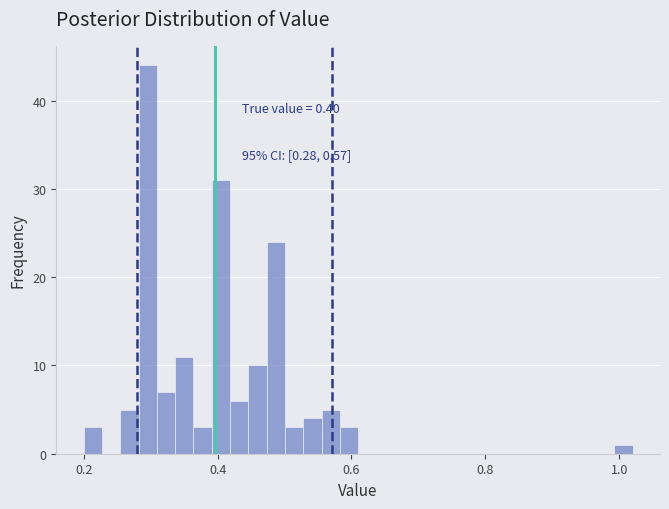

Around what value on the x-axis is the tallest bar? Give the approximate position of its centre, as read against the axis.

0.30